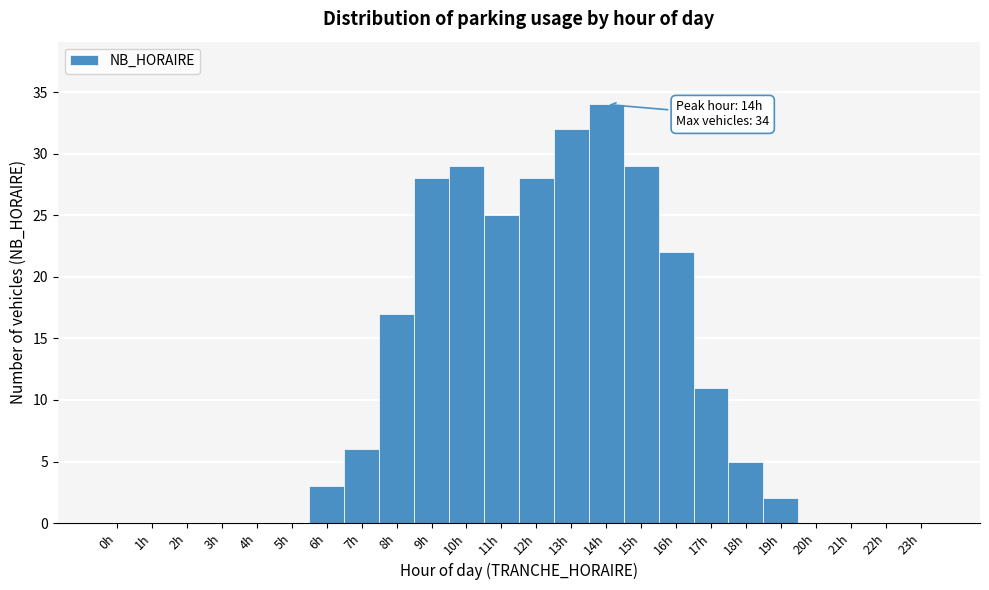

Over which range of the x-axis is the bar tallest?

13.5 to 14.5